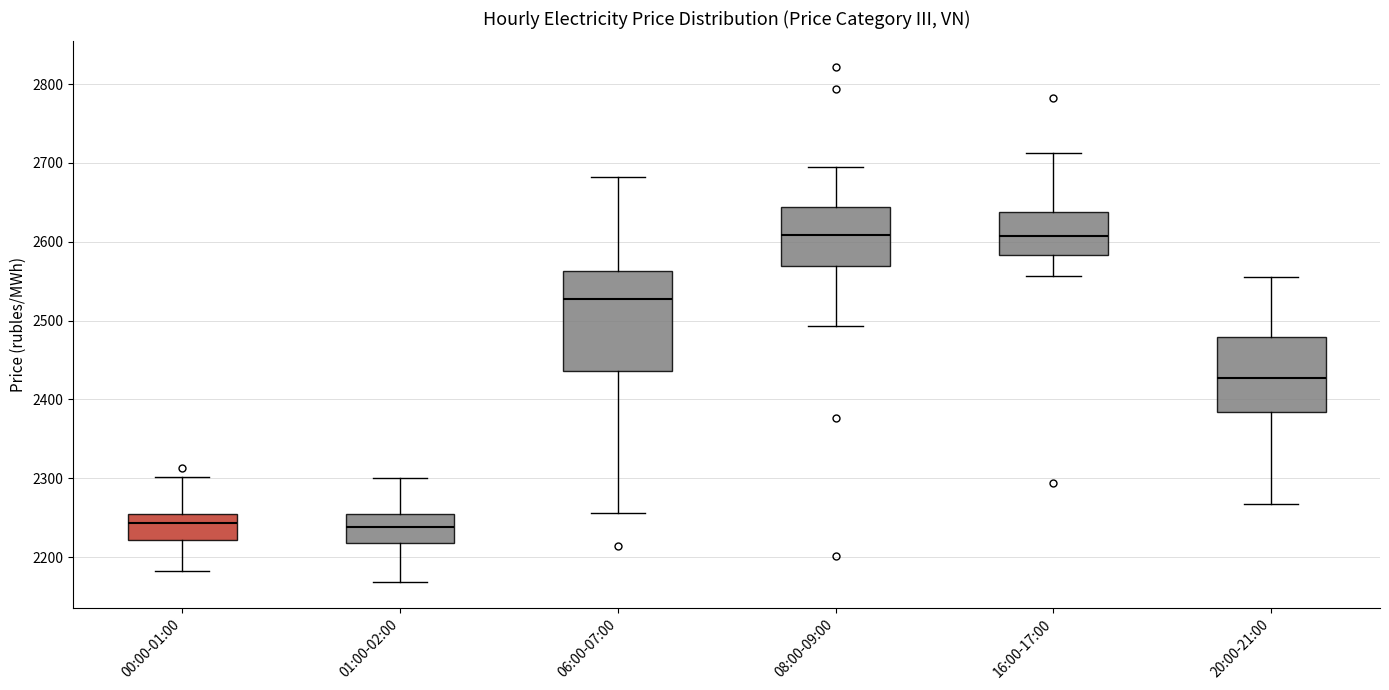

Which box is the tallest, from its lower edge to its upper edge?

06:00-07:00